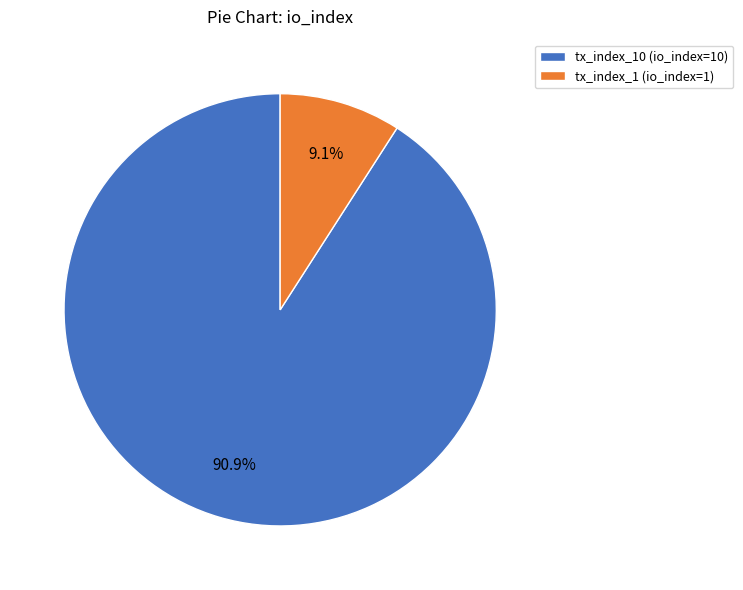

Rank the categories by value from lowest to highest.

tx_index_1 (io_index=1), tx_index_10 (io_index=10)